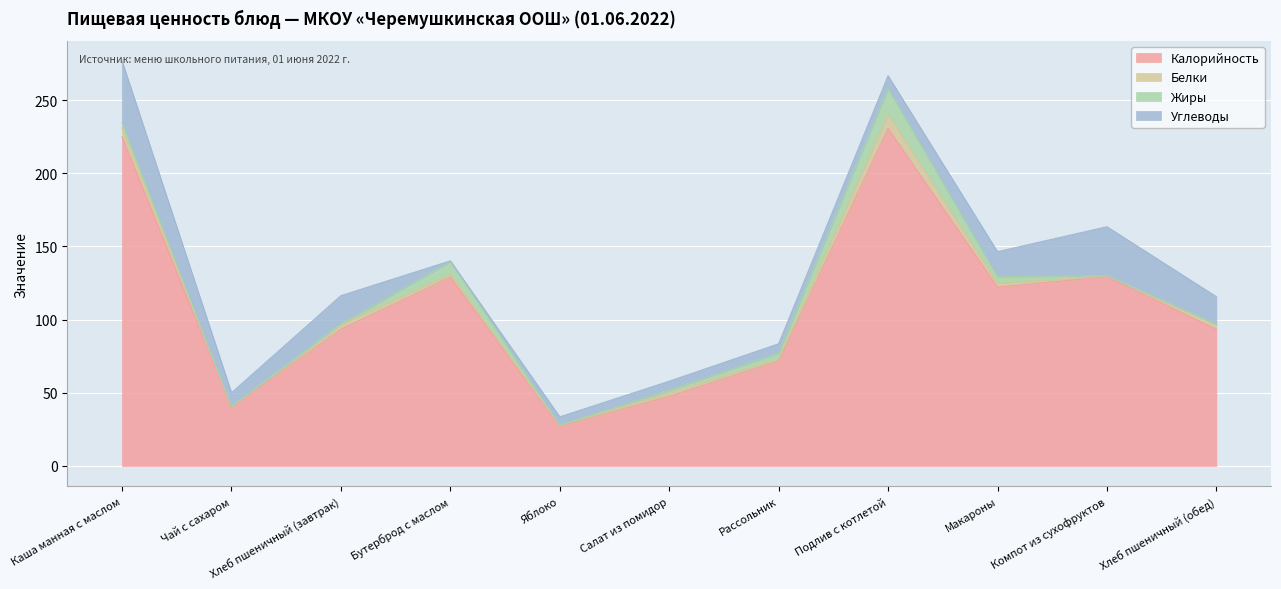

Which has a higher value, Бутерброд с маслом or Салат из помидор?

Бутерброд с маслом